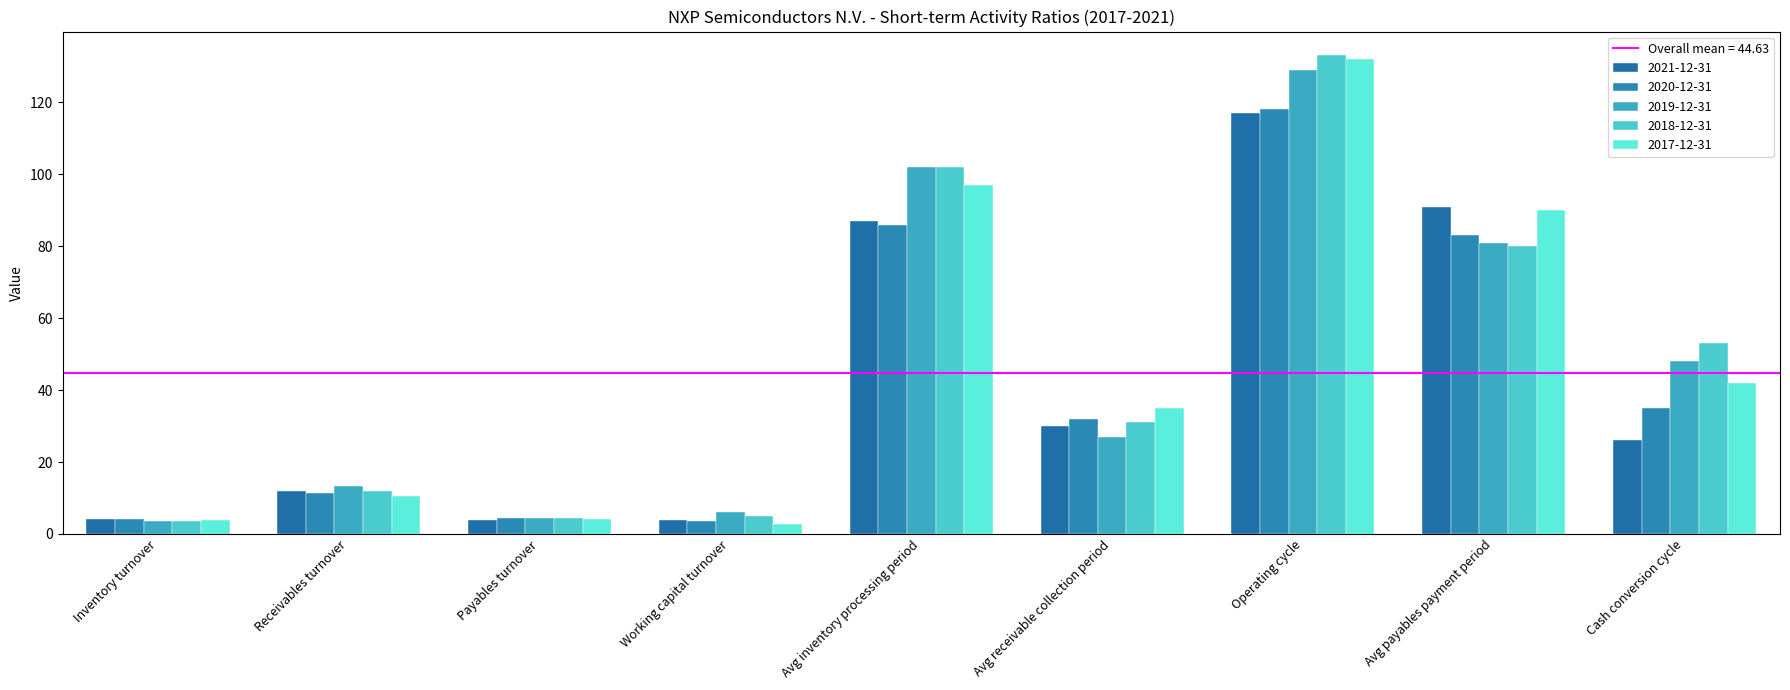

At which category does the chart reach its peak across all series?

Operating cycle